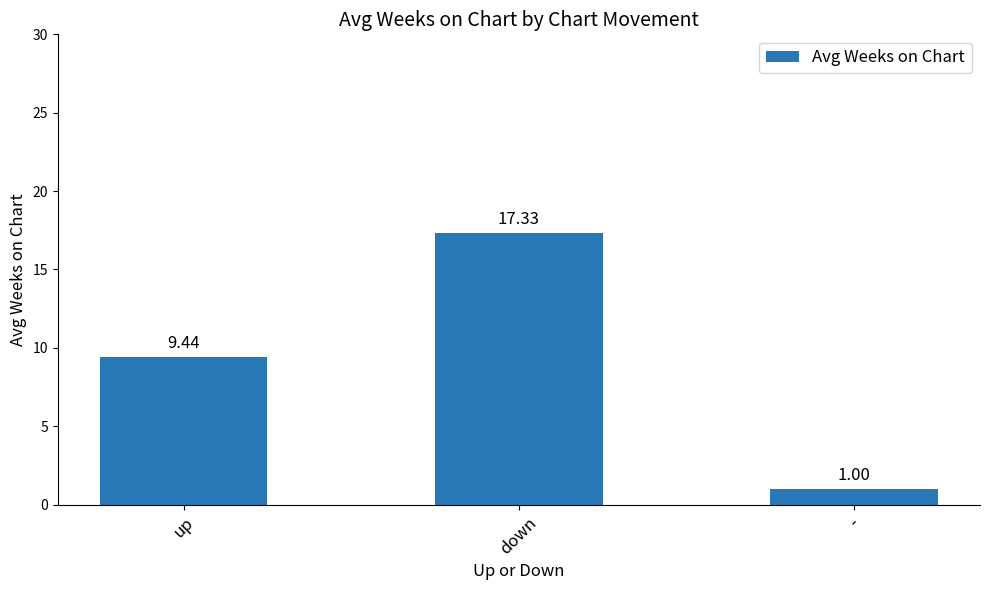

What is the label of the 2nd bar from the right?

down